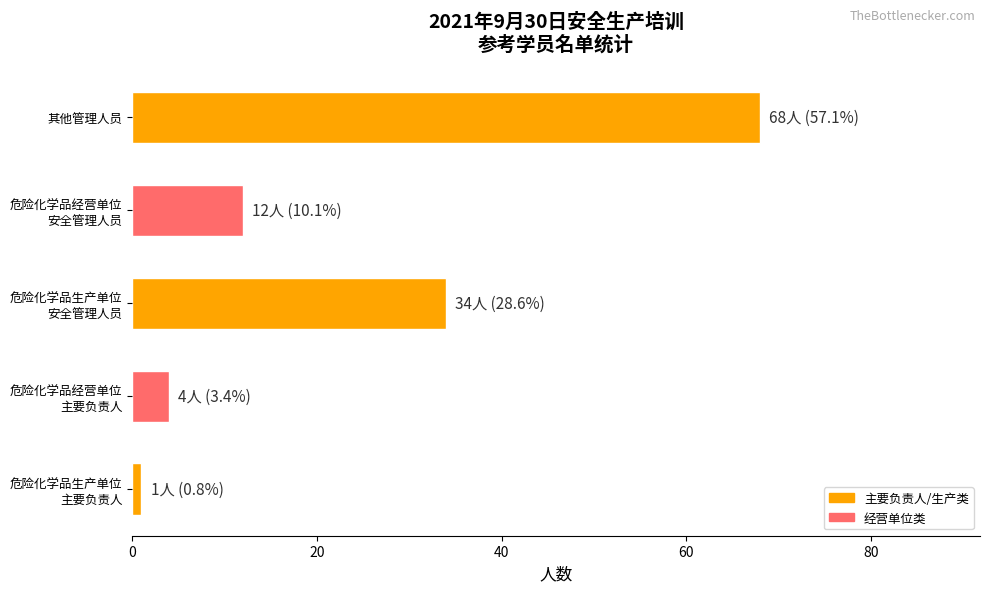

Reading bottom to top, extract all data points from this chart.

1	4	34	12	68